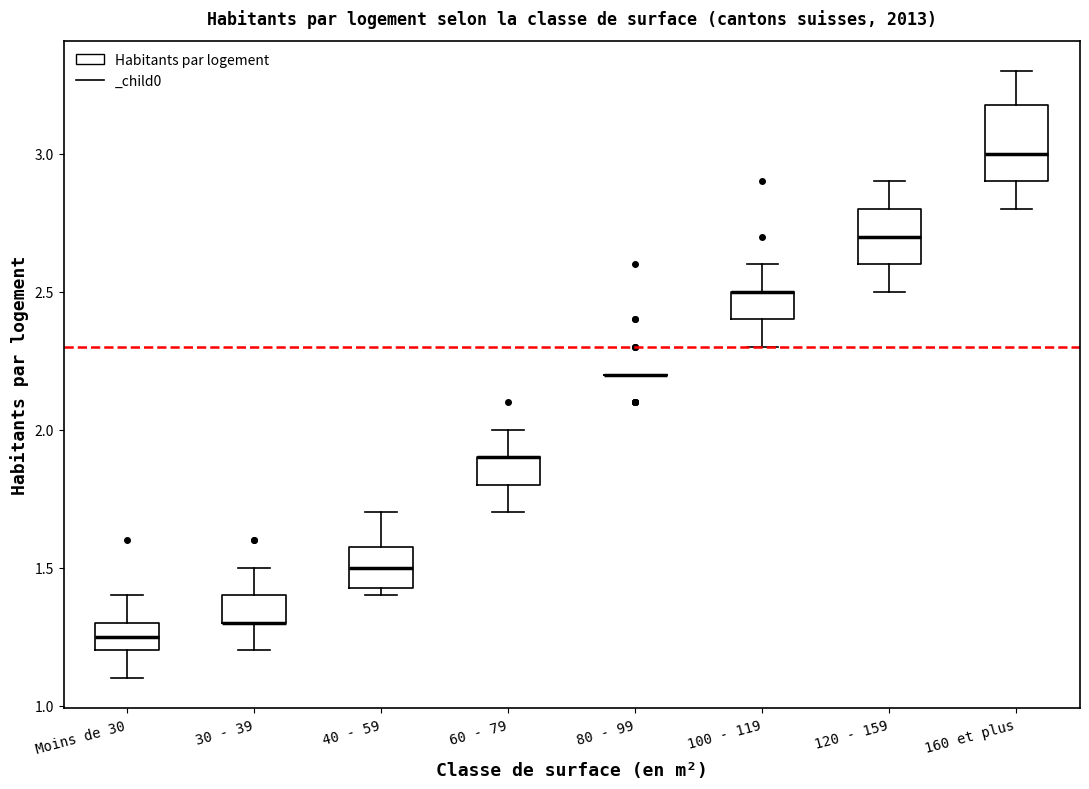

Reading left to right, transcribe this box plot: for each box, give where its median line is, the range the box spans, and where its two whiskers end, as read against the y-axis. The values are not printed on the chart, so give them approximately, as read against the axis.

Moins de 30: median 1.25, box 1.20 to 1.30, whiskers 1.10 to 1.40
30 - 39: median 1.30 (drawn on the box's lower edge), box 1.30 to 1.40, whiskers 1.20 to 1.50
40 - 59: median 1.50, box 1.45 to 1.60, whiskers 1.40 to 1.70
60 - 79: median 1.90 (drawn on the box's upper edge), box 1.80 to 1.90, whiskers 1.70 to 2.00
80 - 99: box collapsed to a line at 2.20, whiskers 2.20 to 2.20
100 - 119: median 2.50 (drawn on the box's upper edge), box 2.40 to 2.50, whiskers 2.30 to 2.60
120 - 159: median 2.70, box 2.60 to 2.80, whiskers 2.50 to 2.90
160 et plus: median 3.00, box 2.90 to 3.20, whiskers 2.80 to 3.30